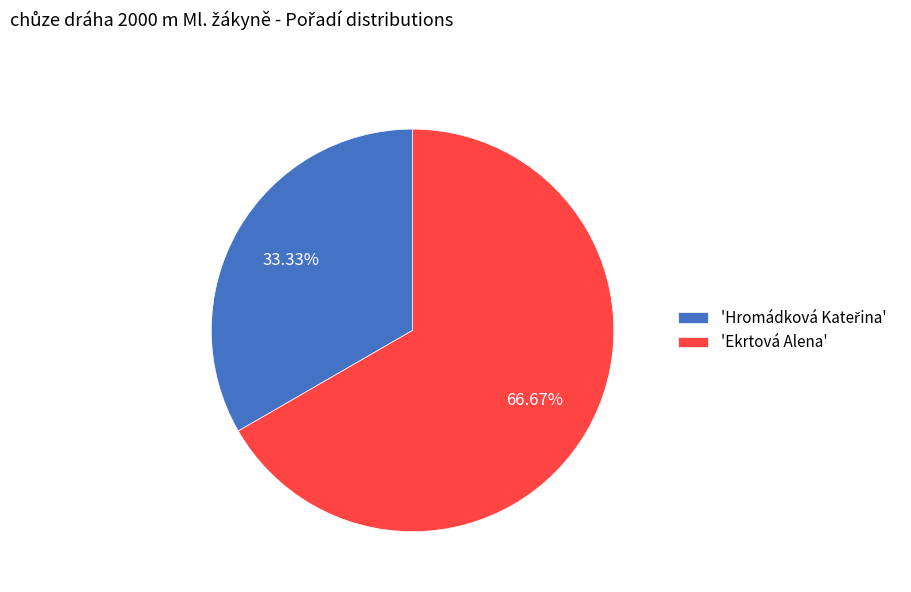

Which slice represents more than half of the pie?

'Ekrtová Alena'